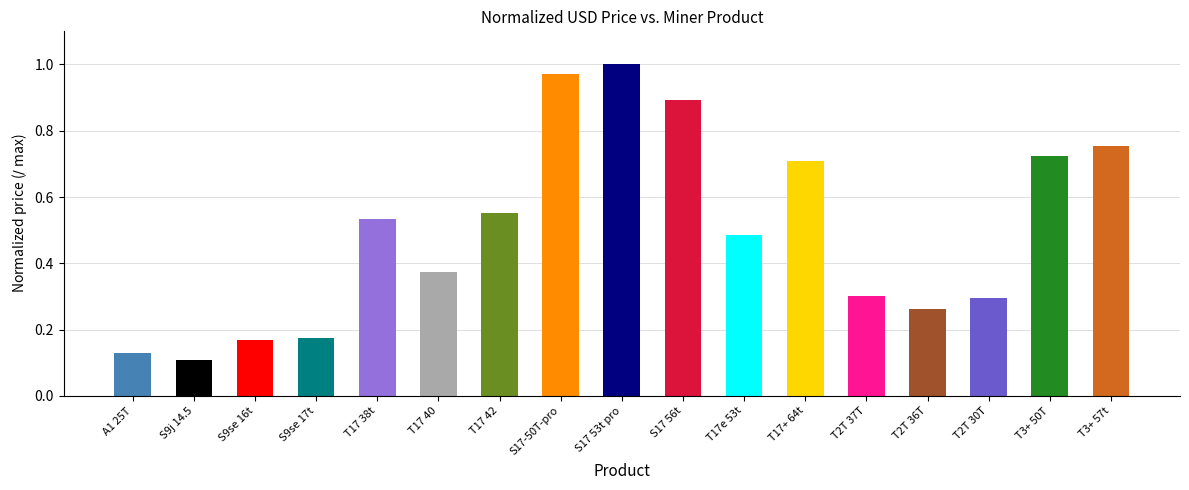

What position from the left is T17 42?

7